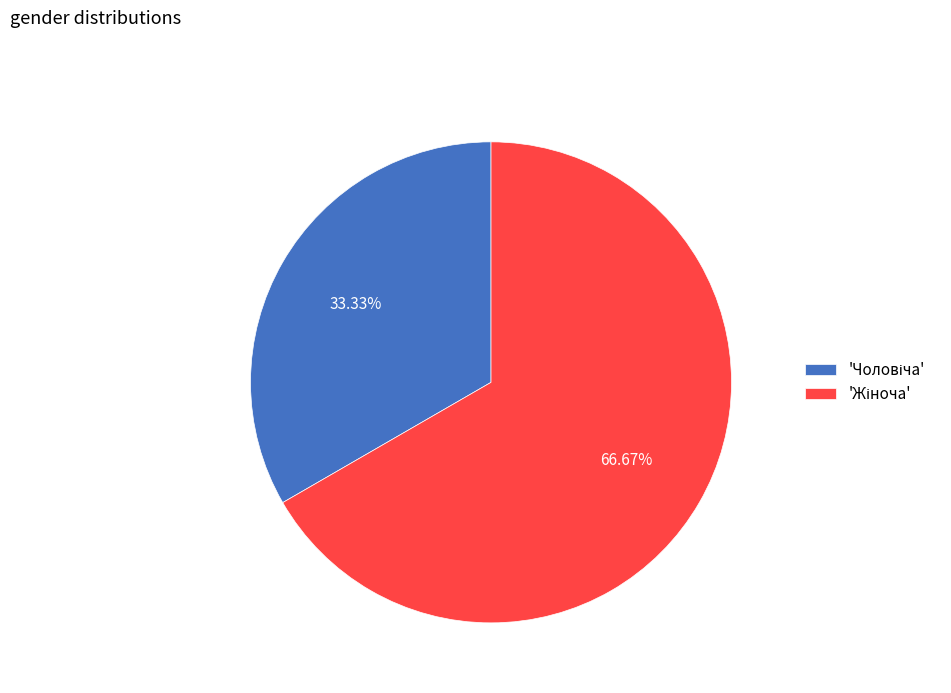

How many slices are in this pie chart?

2